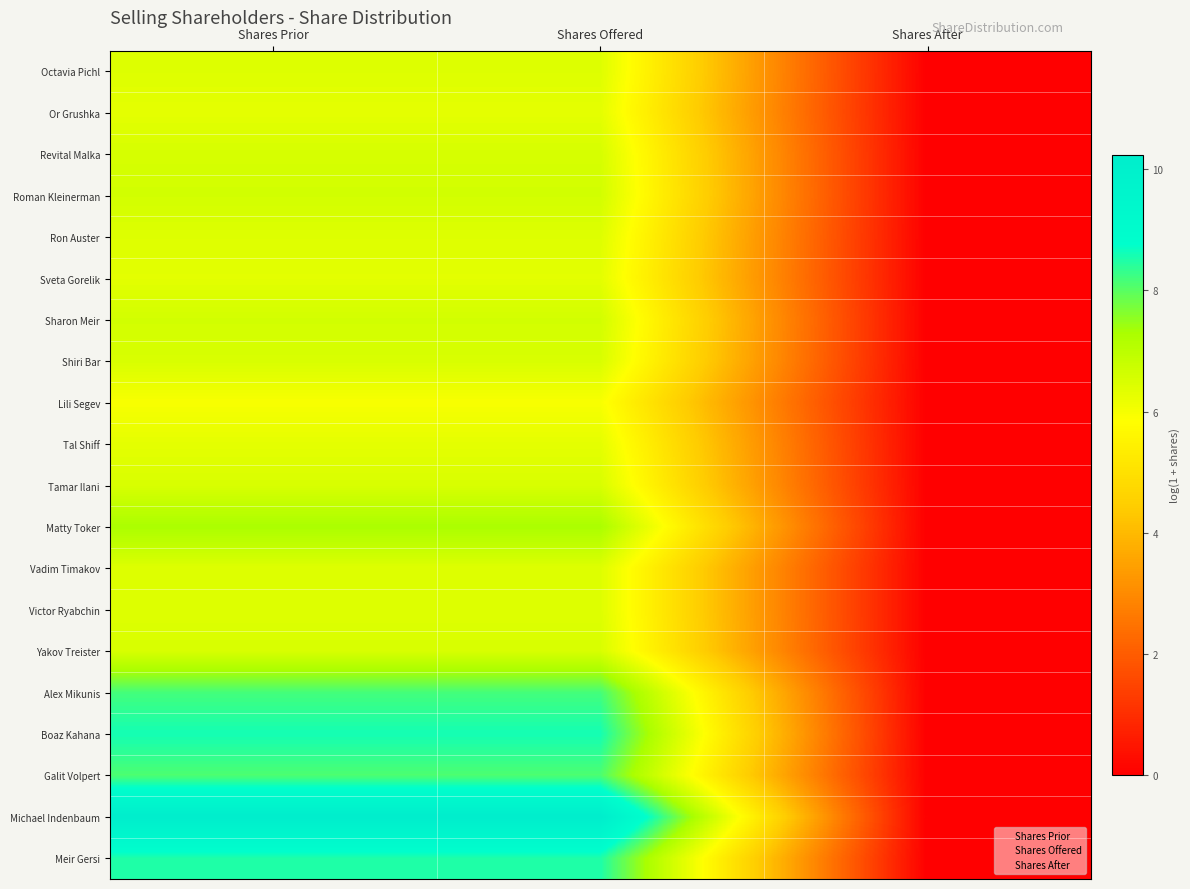

Is the value of Lili Segev at Shares Offered greater than the value of Roman Kleinerman at Shares After?

Yes